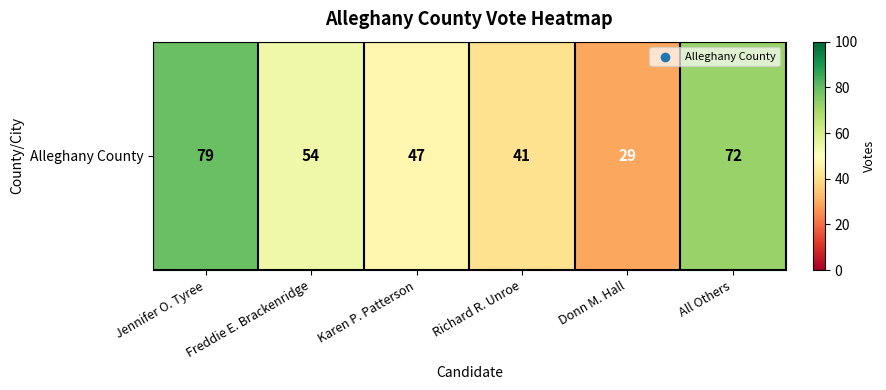

List the labels in order of value, largest first.

Jennifer O. Tyree, All Others, Freddie E. Brackenridge, Karen P. Patterson, Richard R. Unroe, Donn M. Hall